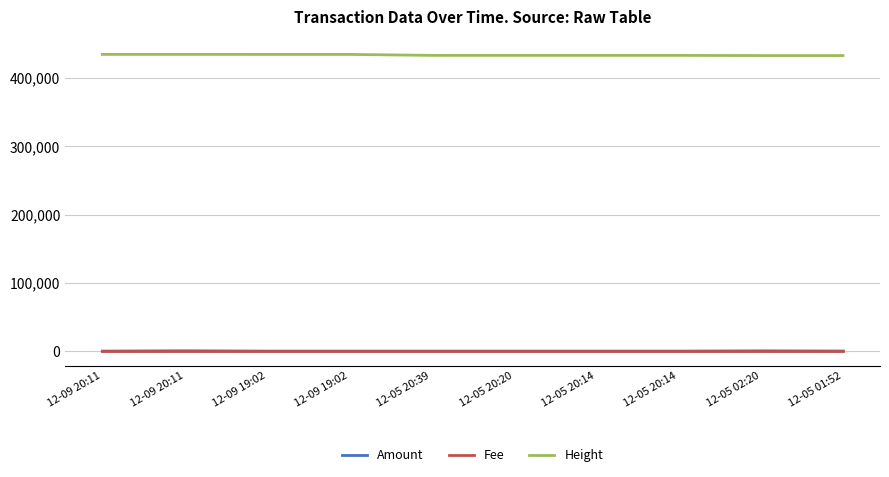

Which series has the largest total across all categories?

Height